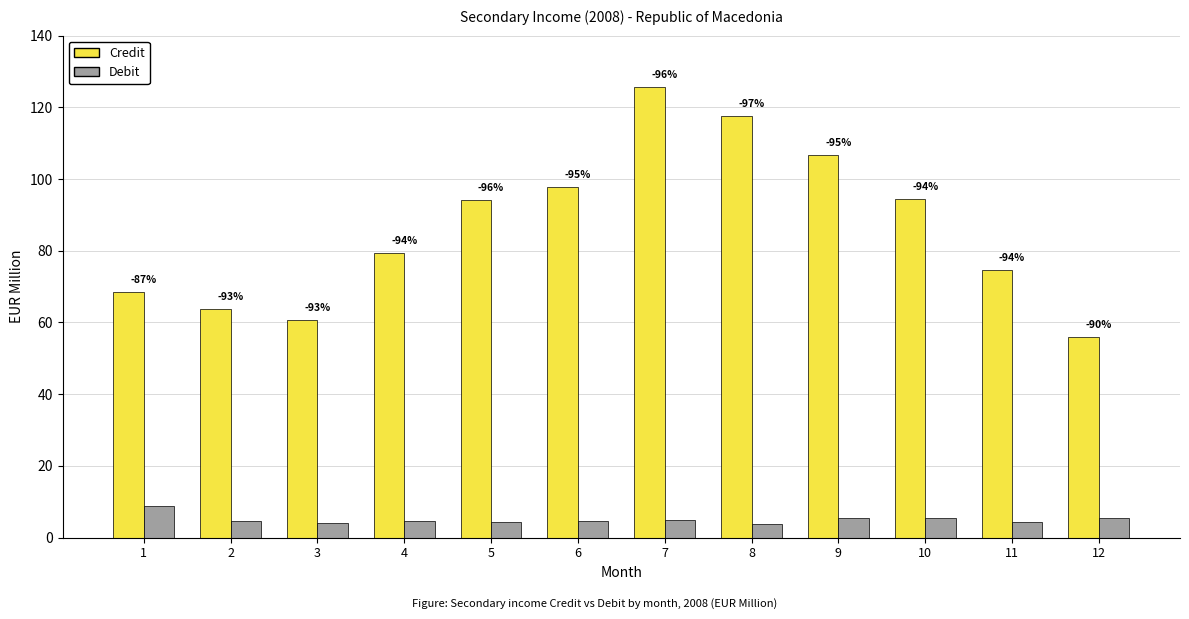

What is the sum of the Credit values at 5 and 7?

219.5